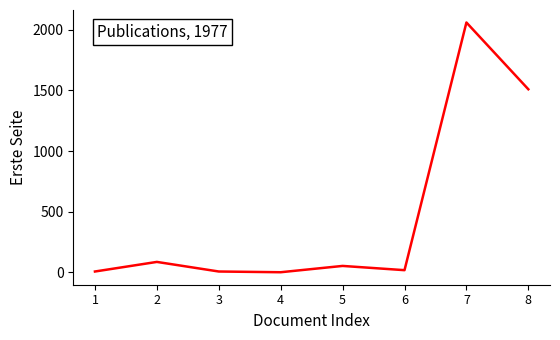

What is the maximum value shown in the chart?

2059